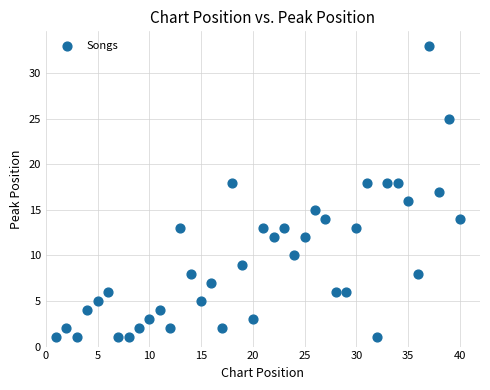

What is the range of Y values (max minus min)?

32